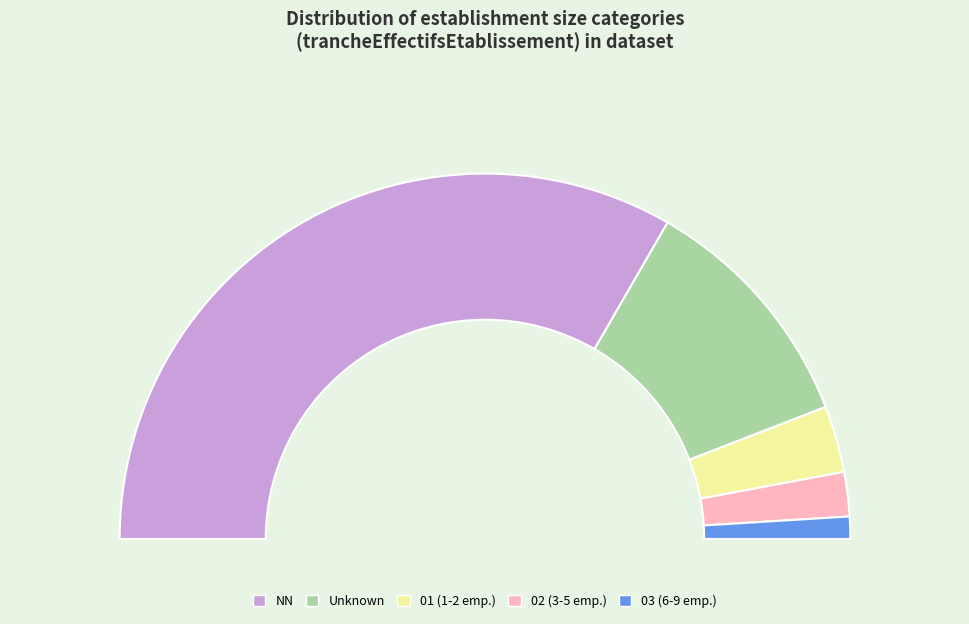

What is the total percentage of NN and 02?

70.6%